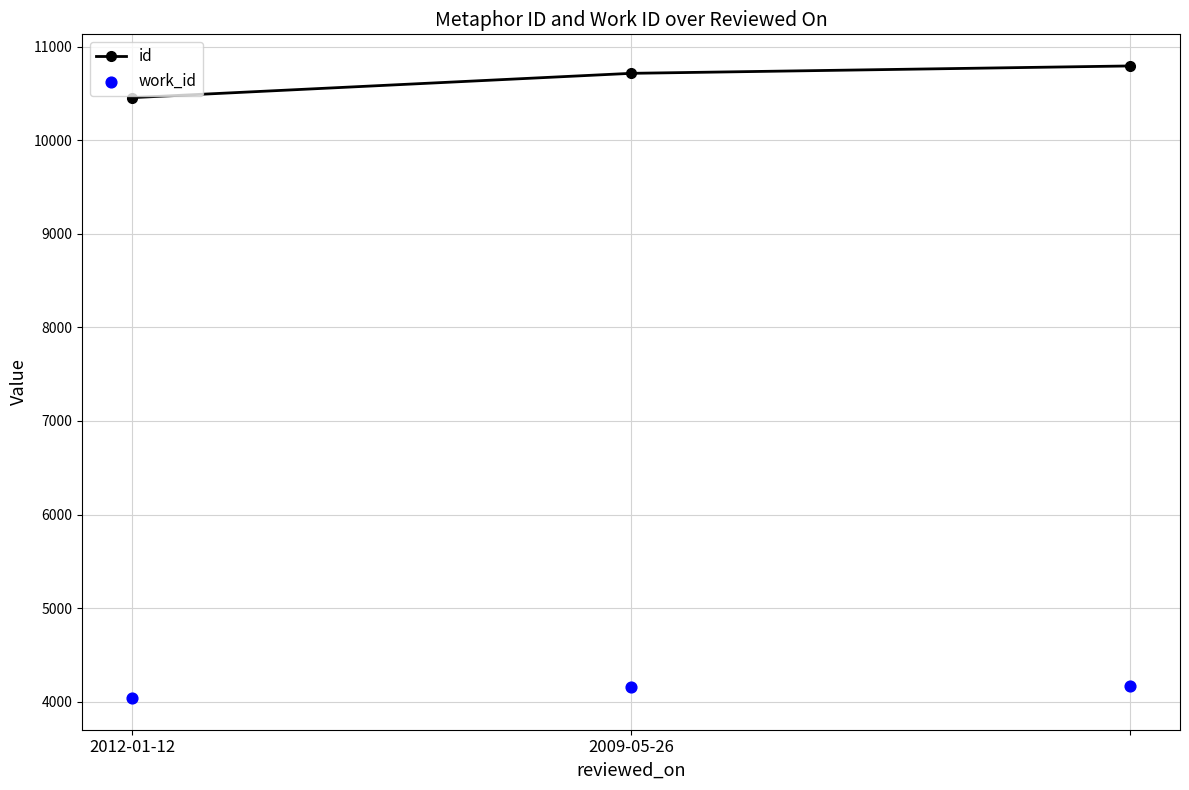

At which category is the sum across all series the highest?

2